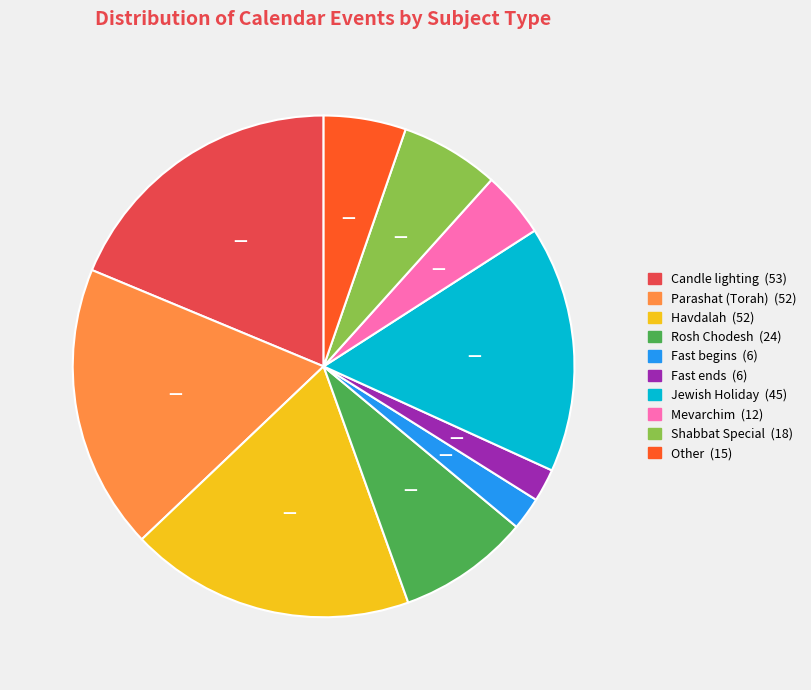

Does any single category account for the majority?

No